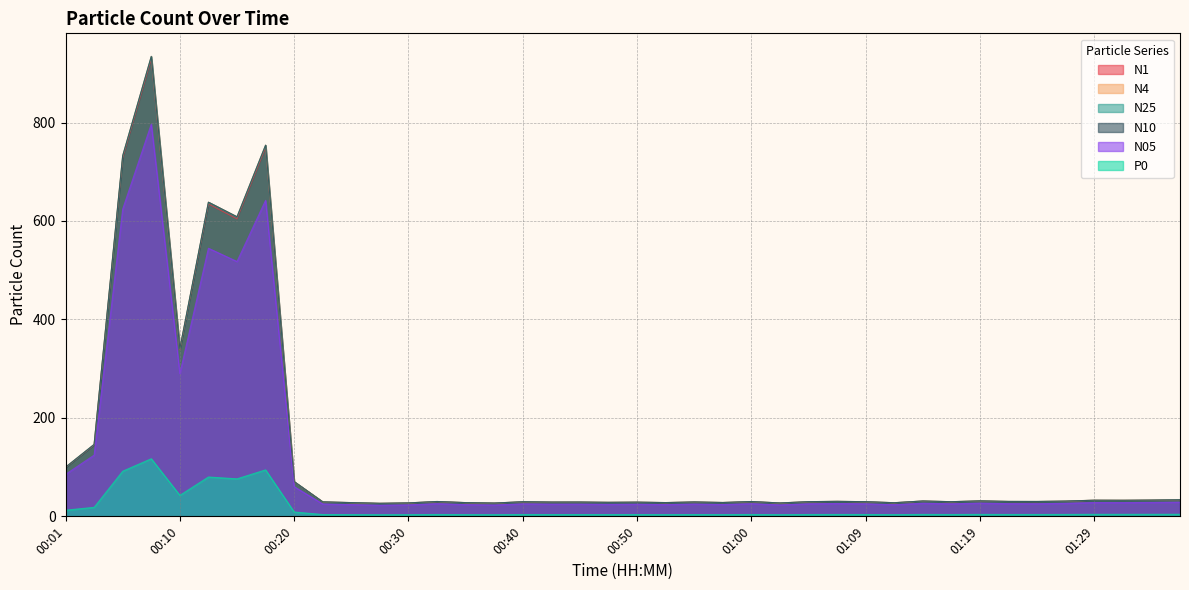

What is the spread (max minus min) of values at 00:32?

26.4